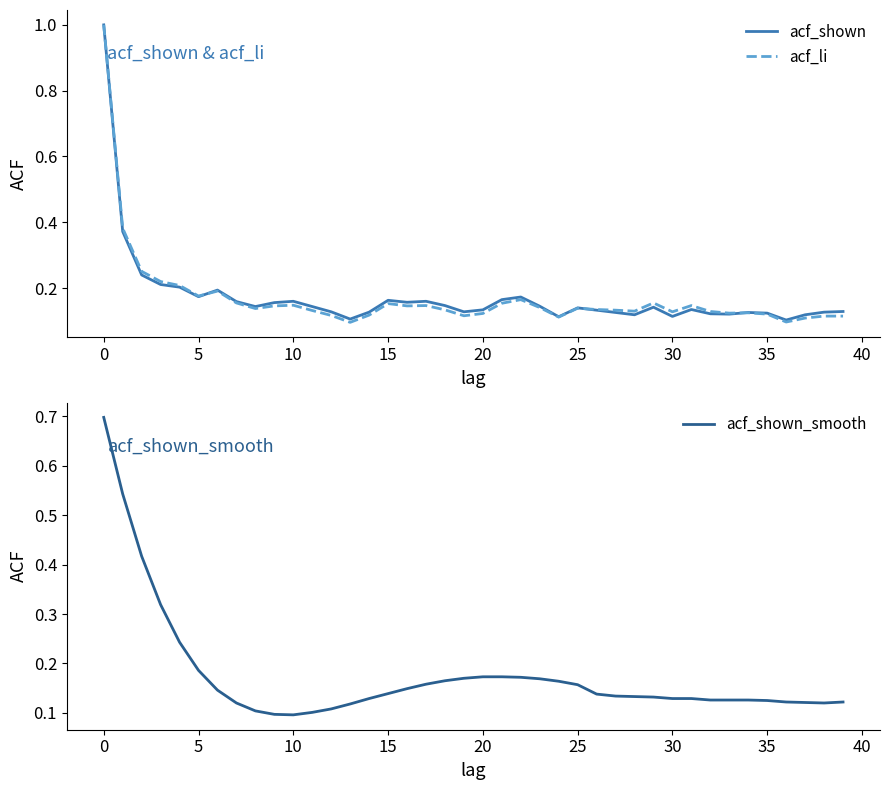

What is the label of the 18th point from the right?

22